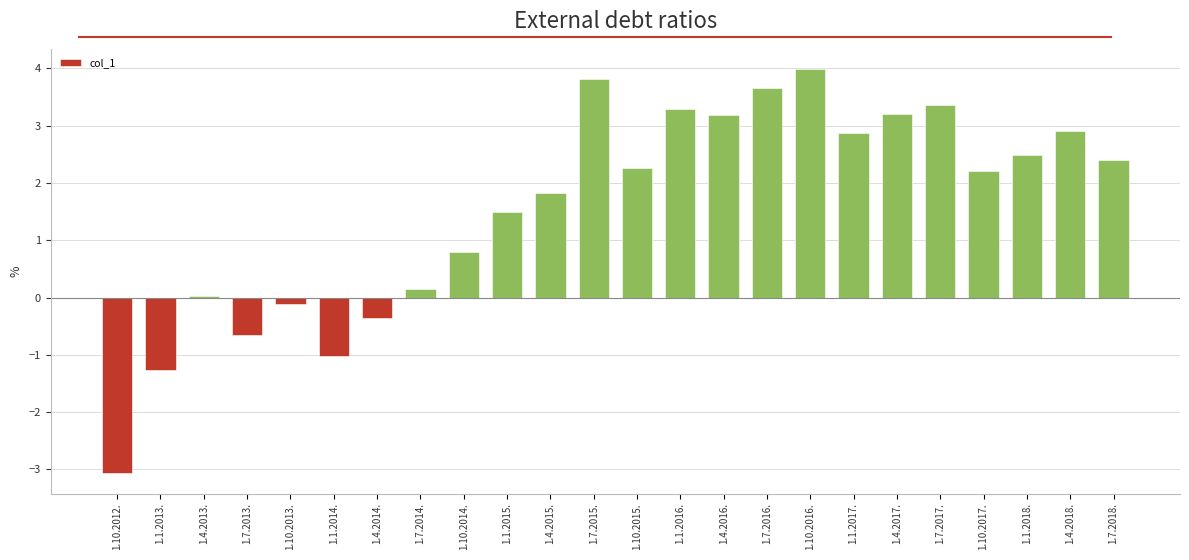

What is the change in value from 1.4.2015. to 1.1.2018.?

+0.7